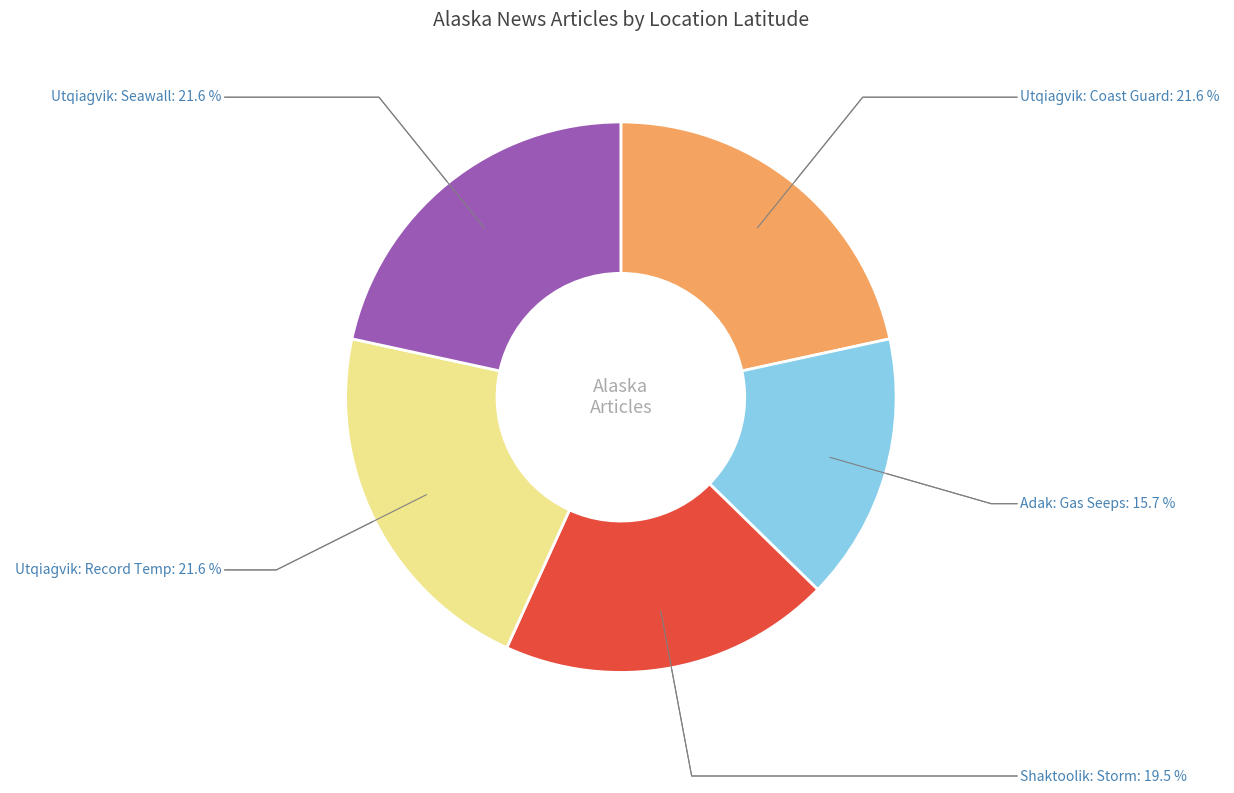

Which category has the smallest portion of the pie?

Adak: Gas Seeps